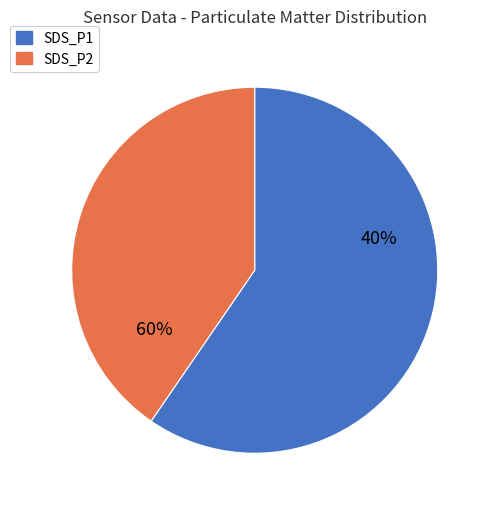

Does SDS_P2 represent more than half of the total?

No